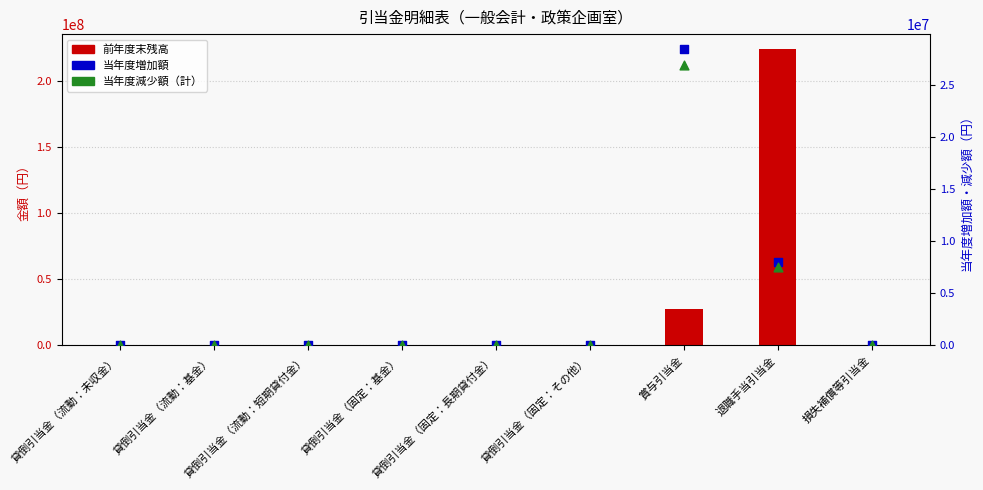

Is the value of 当年度減少額（計） at 貸倒引当金（固定：長期貸付金） greater than the value of 前年度末残高 at 損失補償等引当金?

No